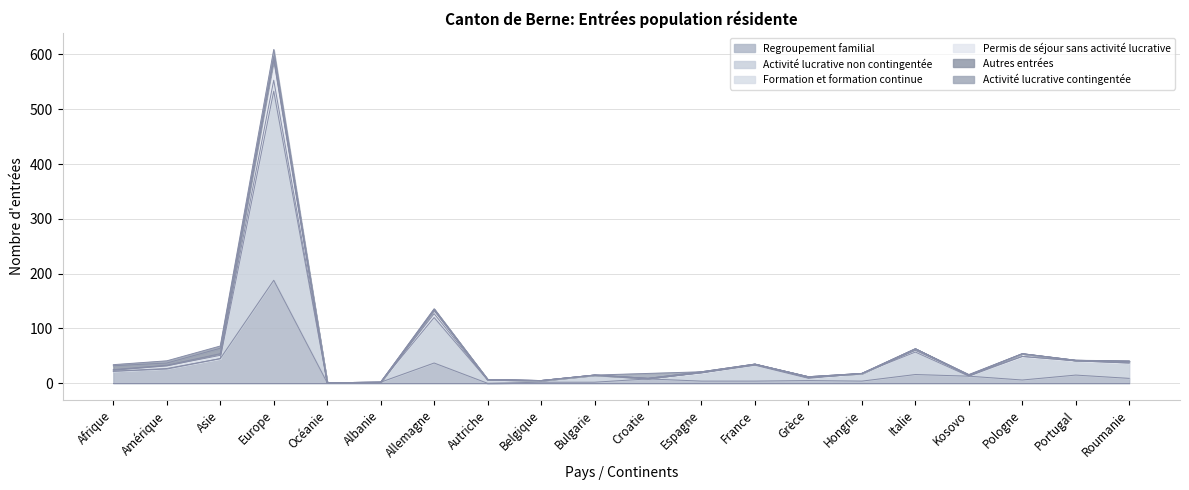

Between Autriche and Belgique, which series saw the biggest shift?

Regroupement familial